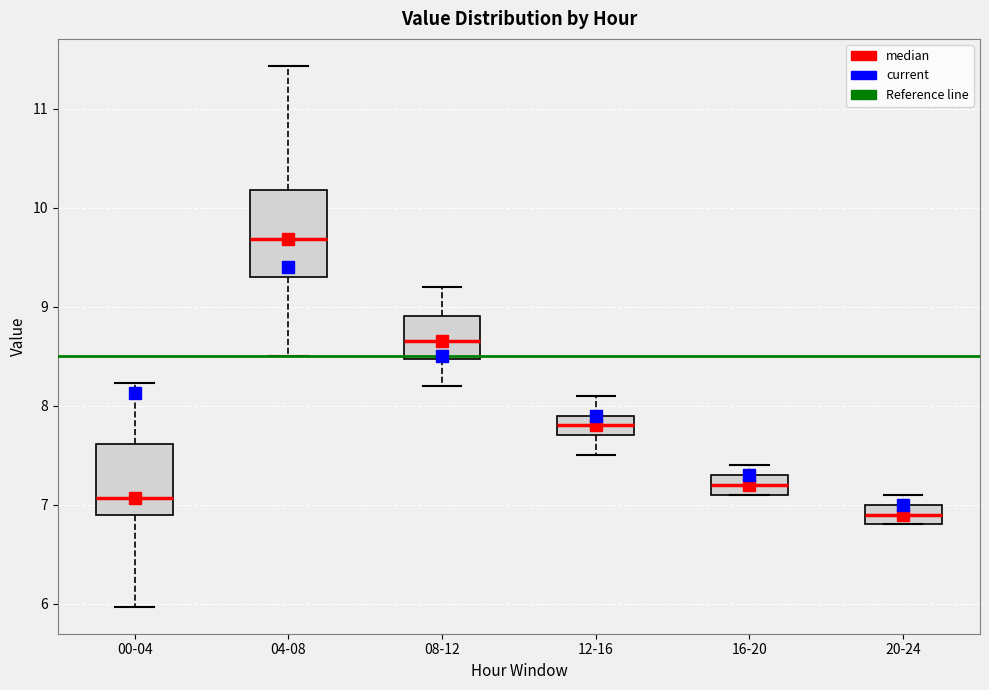

Which box is the tallest, from its lower edge to its upper edge?

04-08